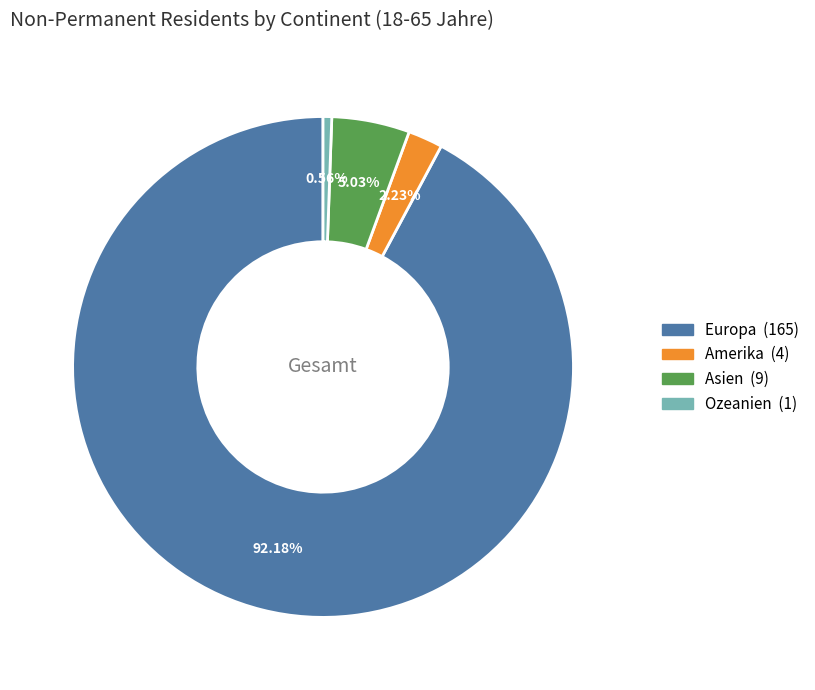

Count the number of slices in the pie.

4